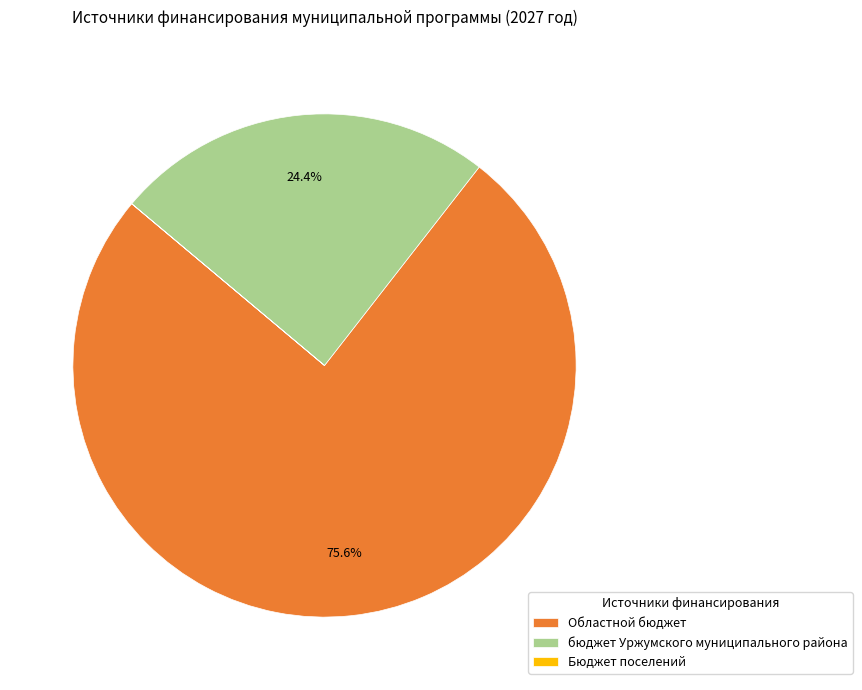

Which category has the biggest portion of the pie?

Областной бюджет